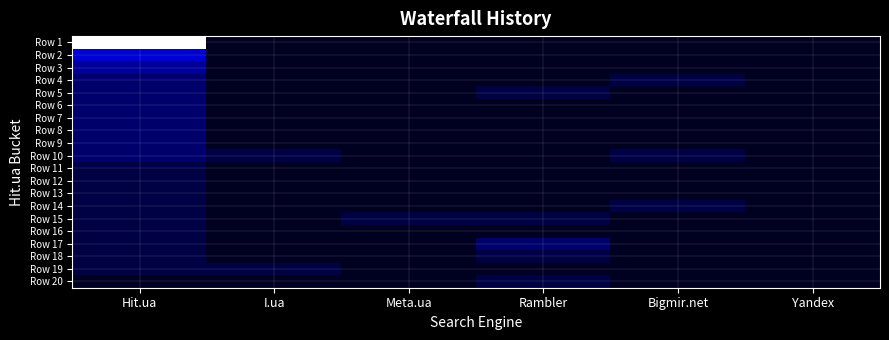

Reading left to right, what are all the values shown in this chart?

Row 1: Hit.ua=22	I.ua=0	Meta.ua=0	Rambler=0	Bigmir.net=0	Yandex=0
Row 2: Hit.ua=4	I.ua=0	Meta.ua=0	Rambler=0	Bigmir.net=0	Yandex=0
Row 3: Hit.ua=3	I.ua=0	Meta.ua=0	Rambler=0	Bigmir.net=0	Yandex=0
Row 4: Hit.ua=2	I.ua=0	Meta.ua=0	Rambler=0	Bigmir.net=1	Yandex=0
Row 5: Hit.ua=2	I.ua=0	Meta.ua=0	Rambler=1	Bigmir.net=0	Yandex=0
Row 6: Hit.ua=2	I.ua=0	Meta.ua=0	Rambler=0	Bigmir.net=0	Yandex=0
Row 7: Hit.ua=2	I.ua=0	Meta.ua=0	Rambler=0	Bigmir.net=0	Yandex=0
Row 8: Hit.ua=2	I.ua=0	Meta.ua=0	Rambler=0	Bigmir.net=0	Yandex=0
Row 9: Hit.ua=2	I.ua=0	Meta.ua=0	Rambler=0	Bigmir.net=0	Yandex=0
Row 10: Hit.ua=2	I.ua=1	Meta.ua=0	Rambler=0	Bigmir.net=1	Yandex=0
Row 11: Hit.ua=1	I.ua=0	Meta.ua=0	Rambler=0	Bigmir.net=0	Yandex=0
Row 12: Hit.ua=1	I.ua=0	Meta.ua=0	Rambler=0	Bigmir.net=0	Yandex=0
Row 13: Hit.ua=1	I.ua=0	Meta.ua=0	Rambler=0	Bigmir.net=0	Yandex=0
Row 14: Hit.ua=1	I.ua=0	Meta.ua=0	Rambler=0	Bigmir.net=1	Yandex=0
Row 15: Hit.ua=1	I.ua=0	Meta.ua=1	Rambler=1	Bigmir.net=0	Yandex=0
Row 16: Hit.ua=1	I.ua=0	Meta.ua=0	Rambler=0	Bigmir.net=0	Yandex=0
Row 17: Hit.ua=1	I.ua=0	Meta.ua=0	Rambler=2	Bigmir.net=0	Yandex=0
Row 18: Hit.ua=1	I.ua=0	Meta.ua=0	Rambler=1	Bigmir.net=0	Yandex=0
Row 19: Hit.ua=1	I.ua=1	Meta.ua=0	Rambler=0	Bigmir.net=0	Yandex=0
Row 20: Hit.ua=0	I.ua=0	Meta.ua=0	Rambler=1	Bigmir.net=0	Yandex=0